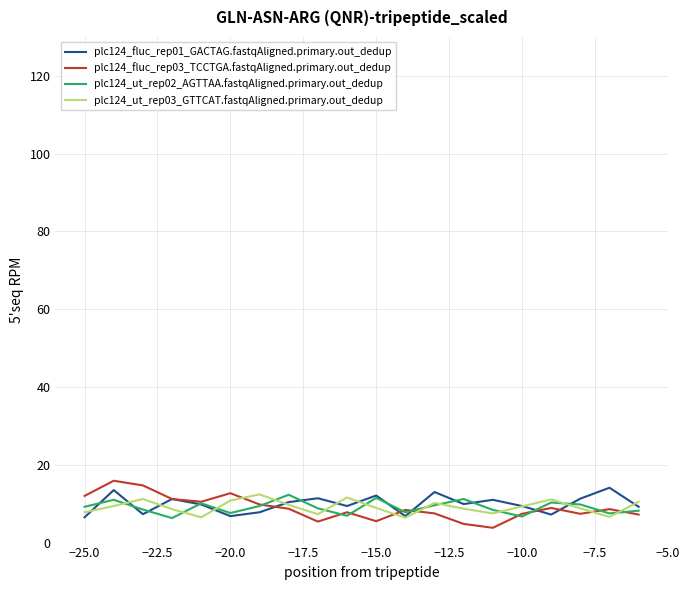

What is the maximum value shown in the chart?

15.9